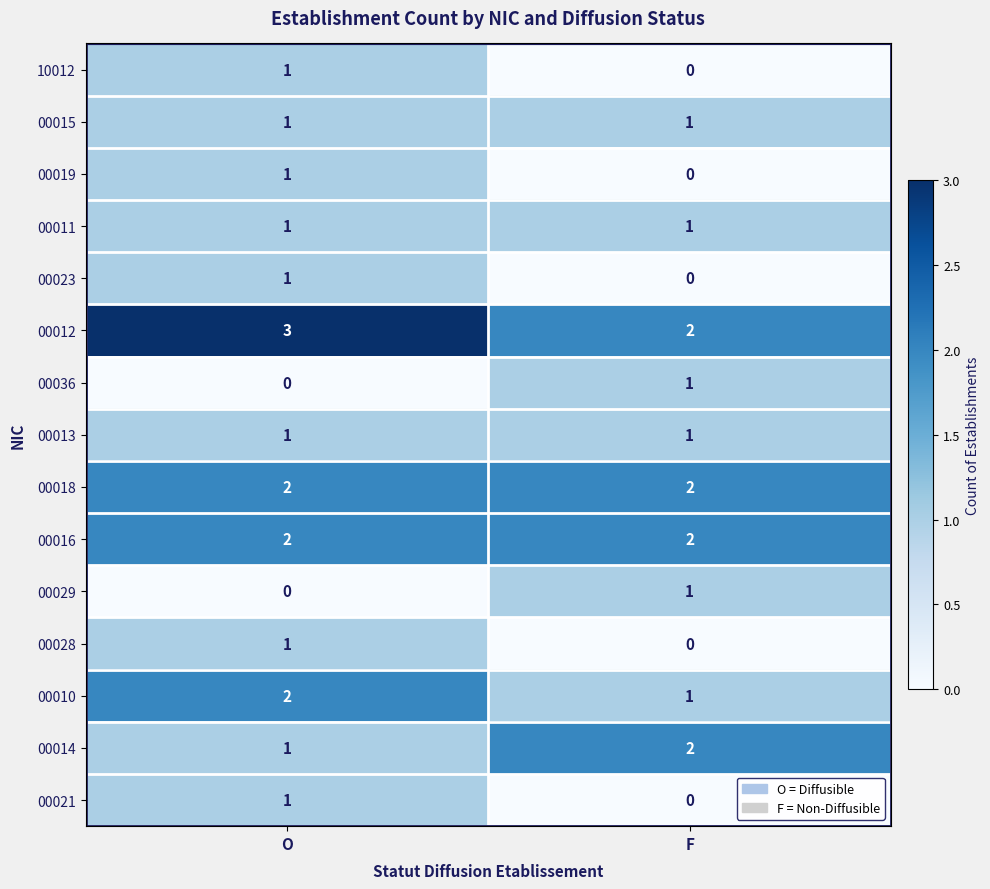

At which category is the sum across all series the highest?

O